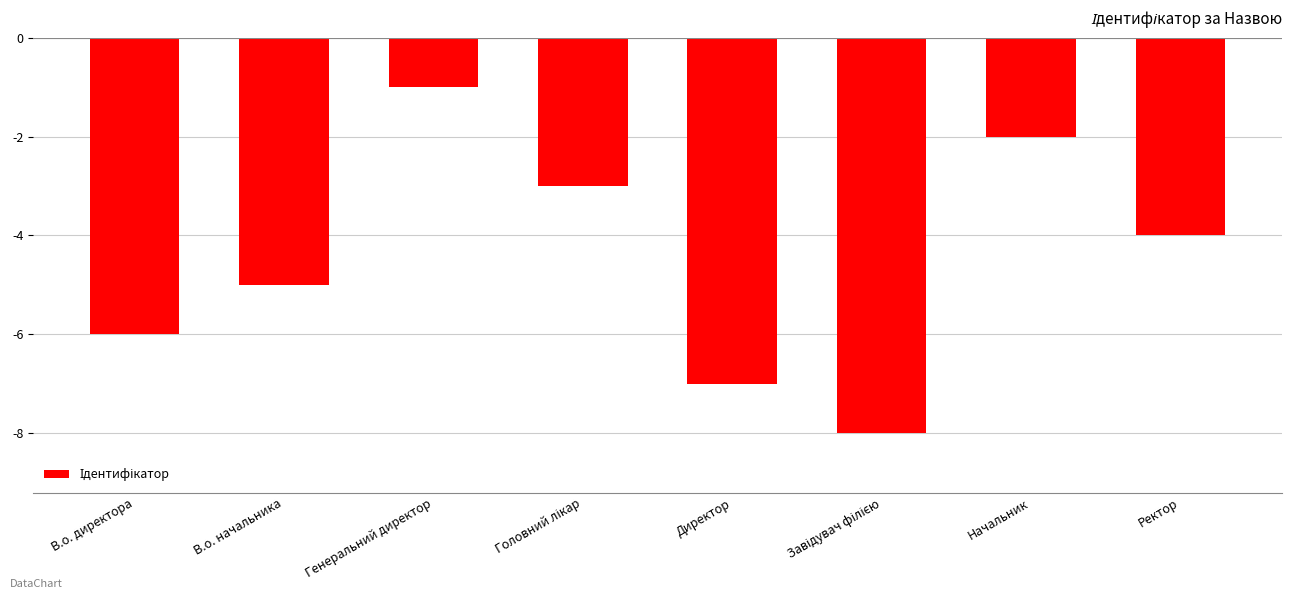

What is the value of the 6th bar from the left?

-8